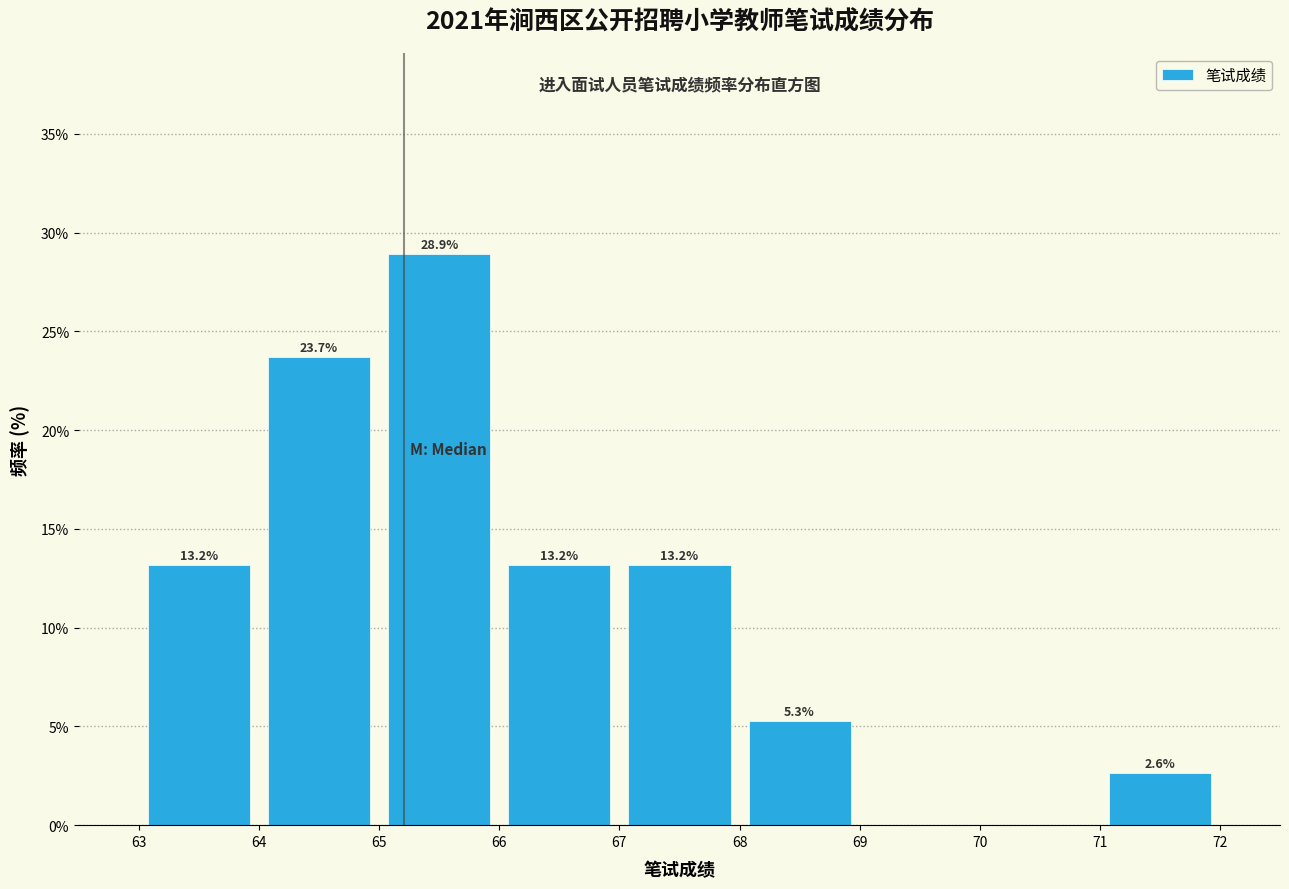

Over which range of the x-axis is the bar tallest?

65 to 66